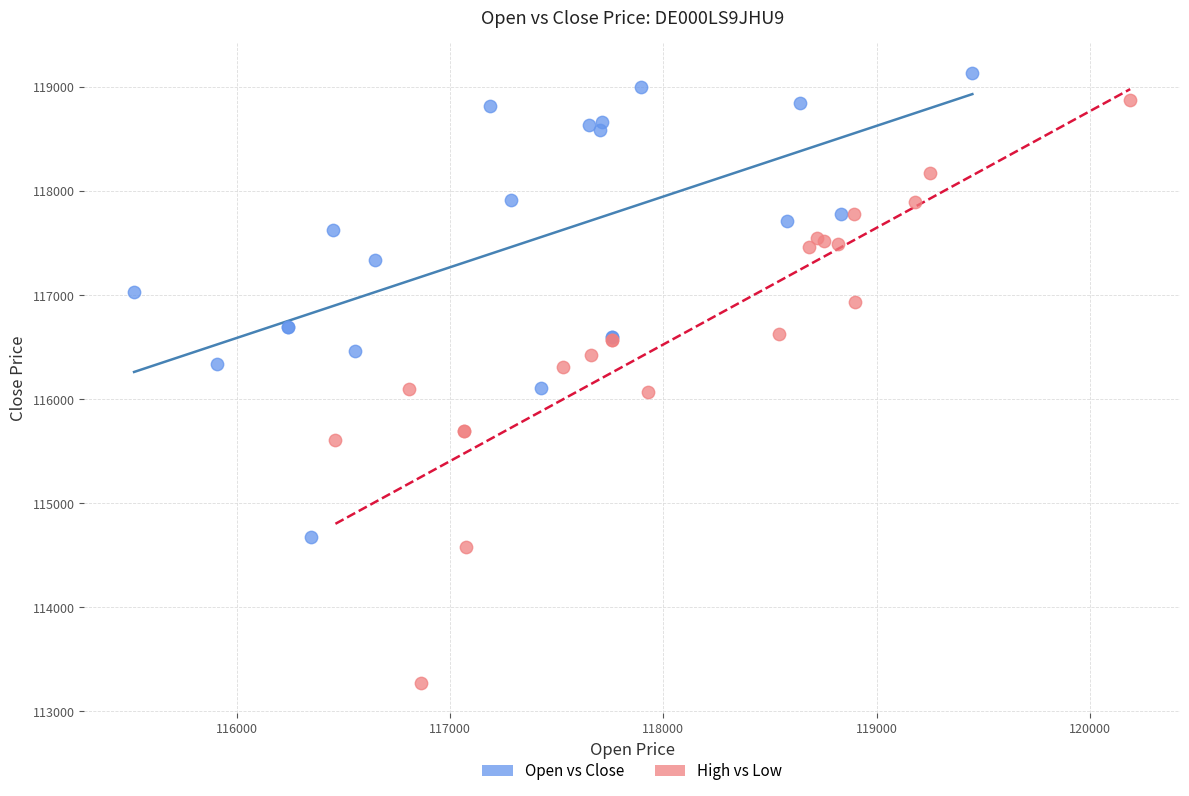

Which series contains the lowest Y value?

High vs Low